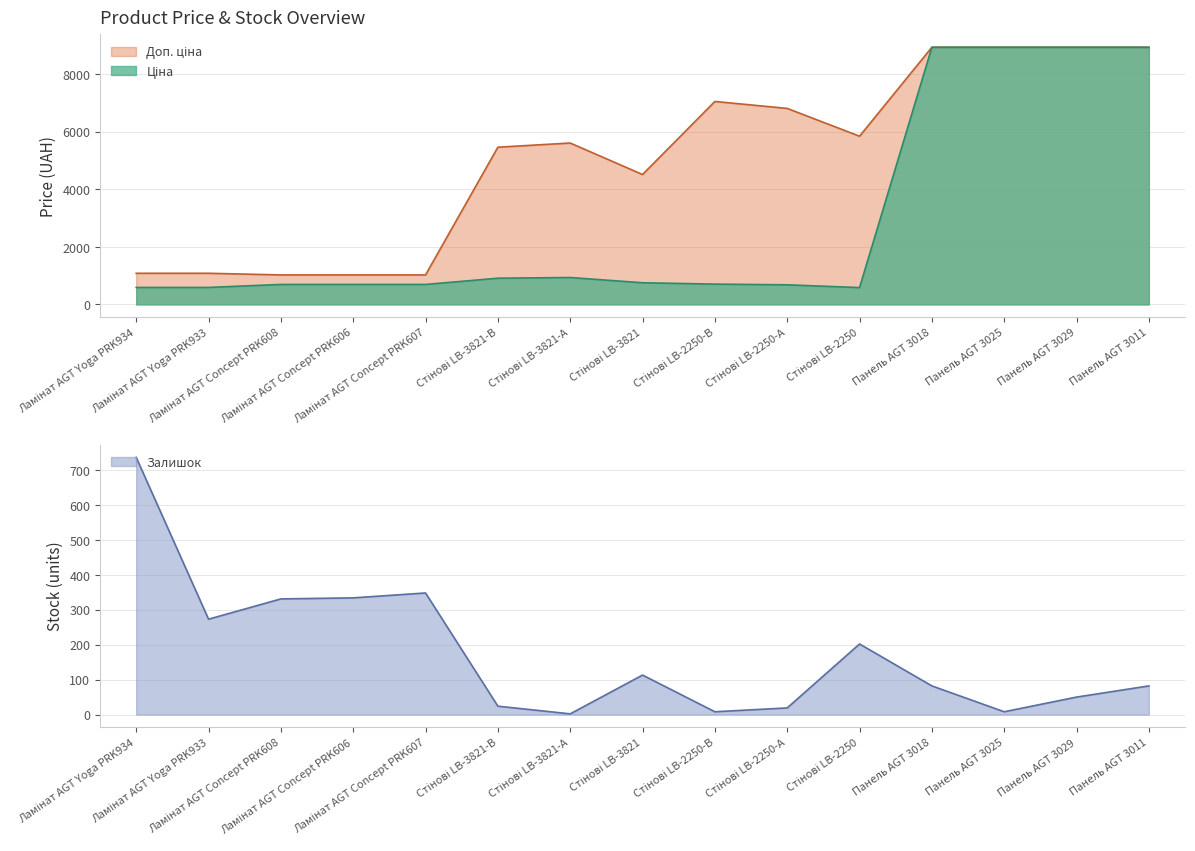

In Ціна, how many points are higher than both neighbors (excluding endpoints)?

1